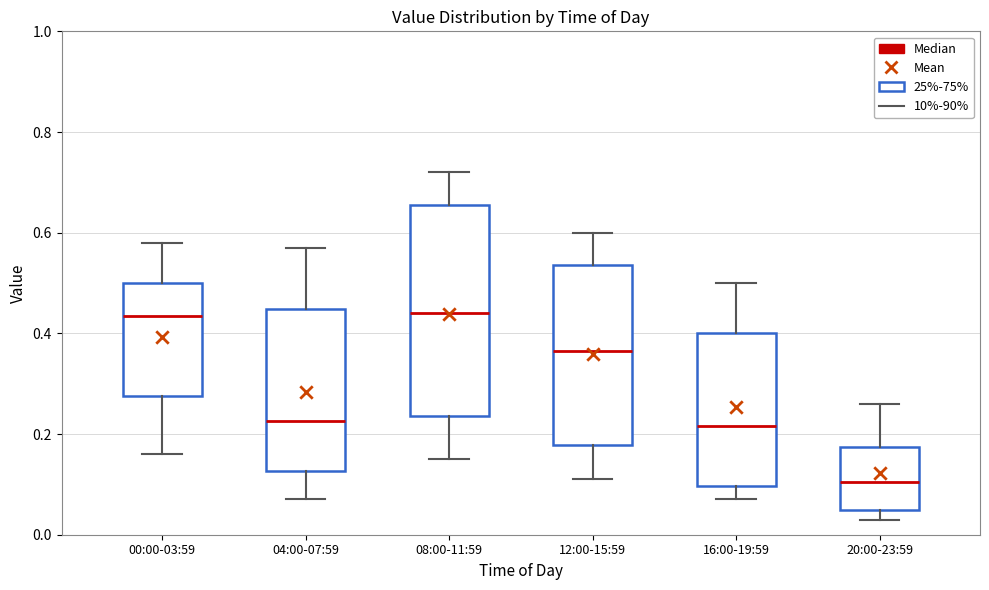

Where does the median line of the box for 08:00-11:59 sit on the y-axis? The values are not printed on the chart, so give them approximately, as read against the axis.

0.44